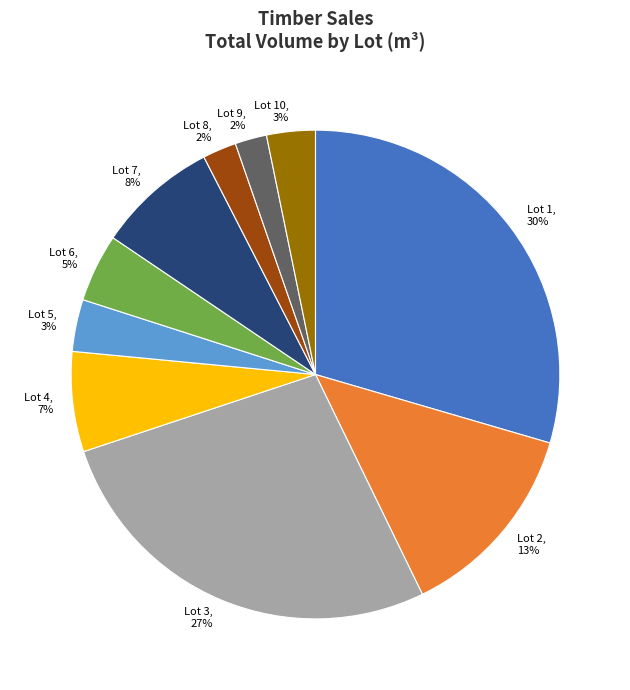

Combined, do Lot 5, 3% and Lot 4, 7% account for over 50%?

No